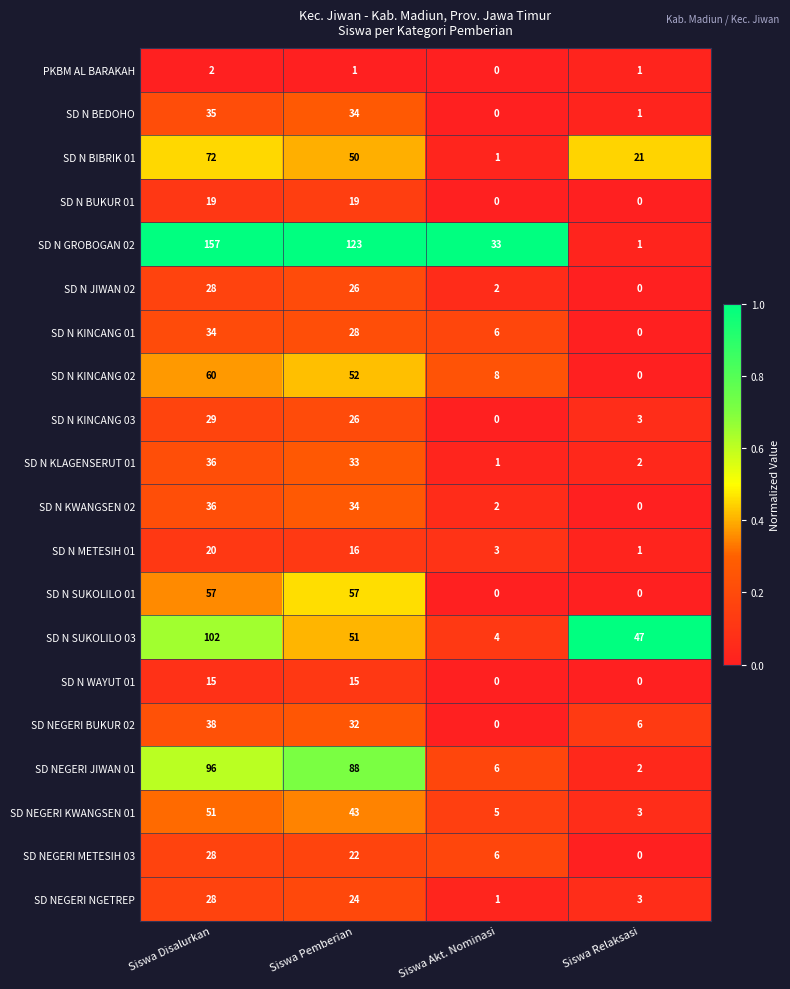

The value of SD N KINCANG 01 at Siswa Relaksasi is 0. True or false?

True